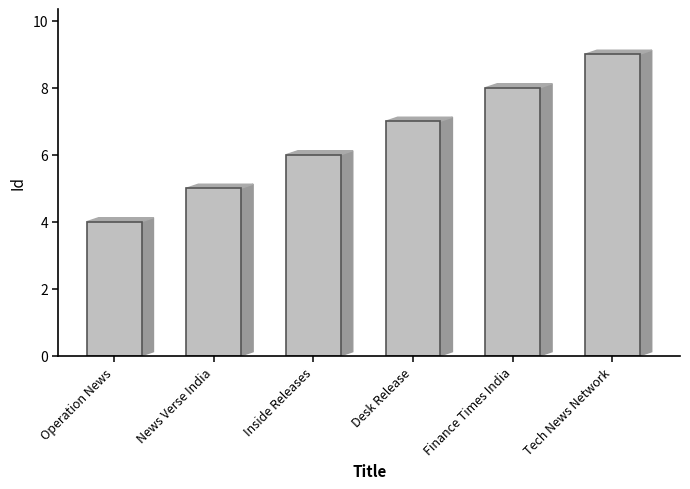

Count the values in the range 5 to 8.

4